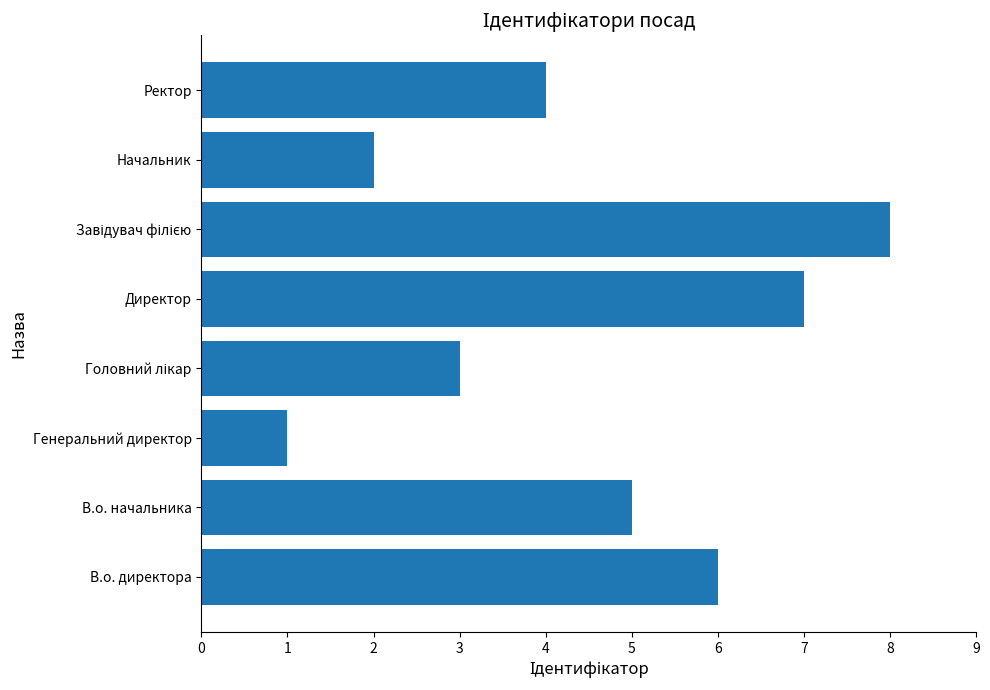

What is the difference between the maximum and minimum values?

7